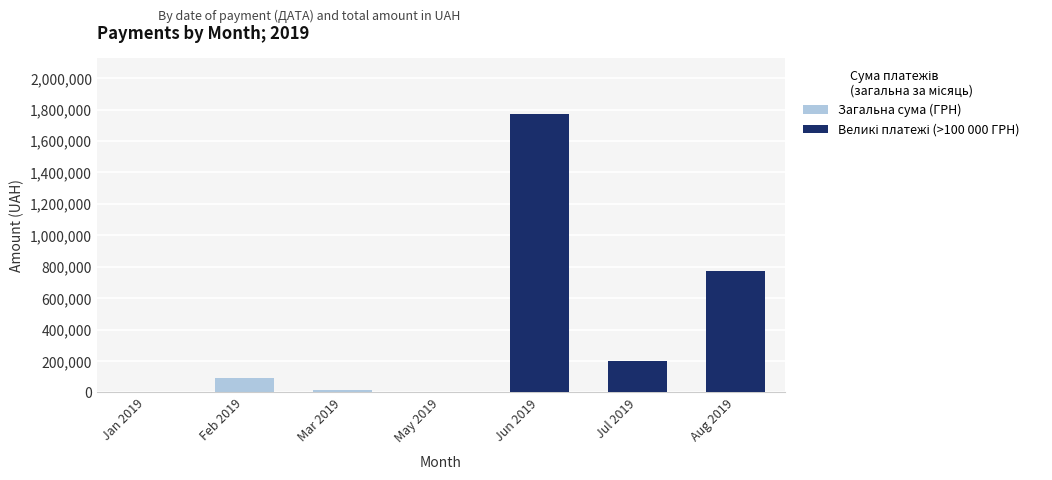

Where is Великі платежі (>100 000 ГРН) nearest to the value 885621?

Aug 2019